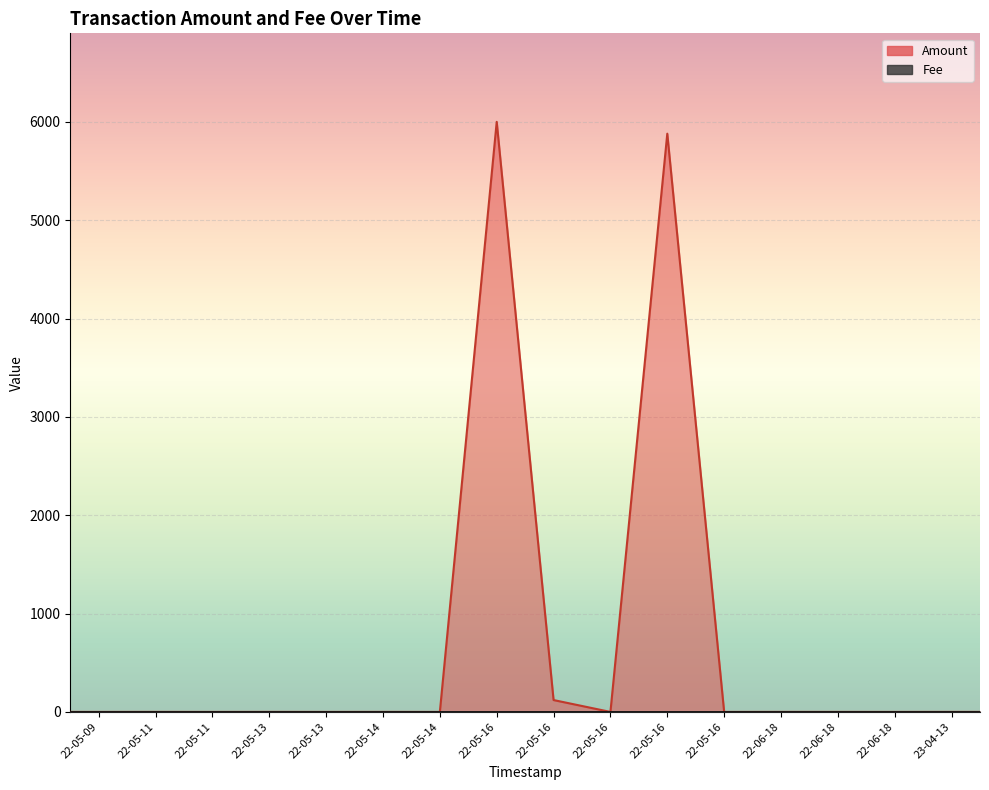

Is it true that Amount equals -3152.0 at 2022-05-16 20:02:41?

False